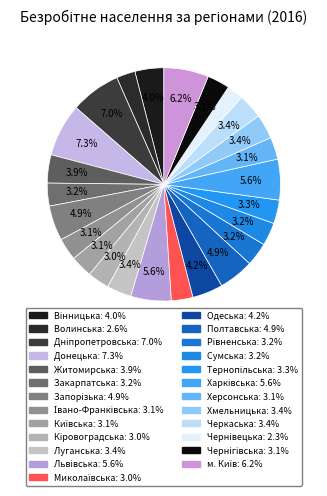

Which category has the biggest portion of the pie?

Донецька